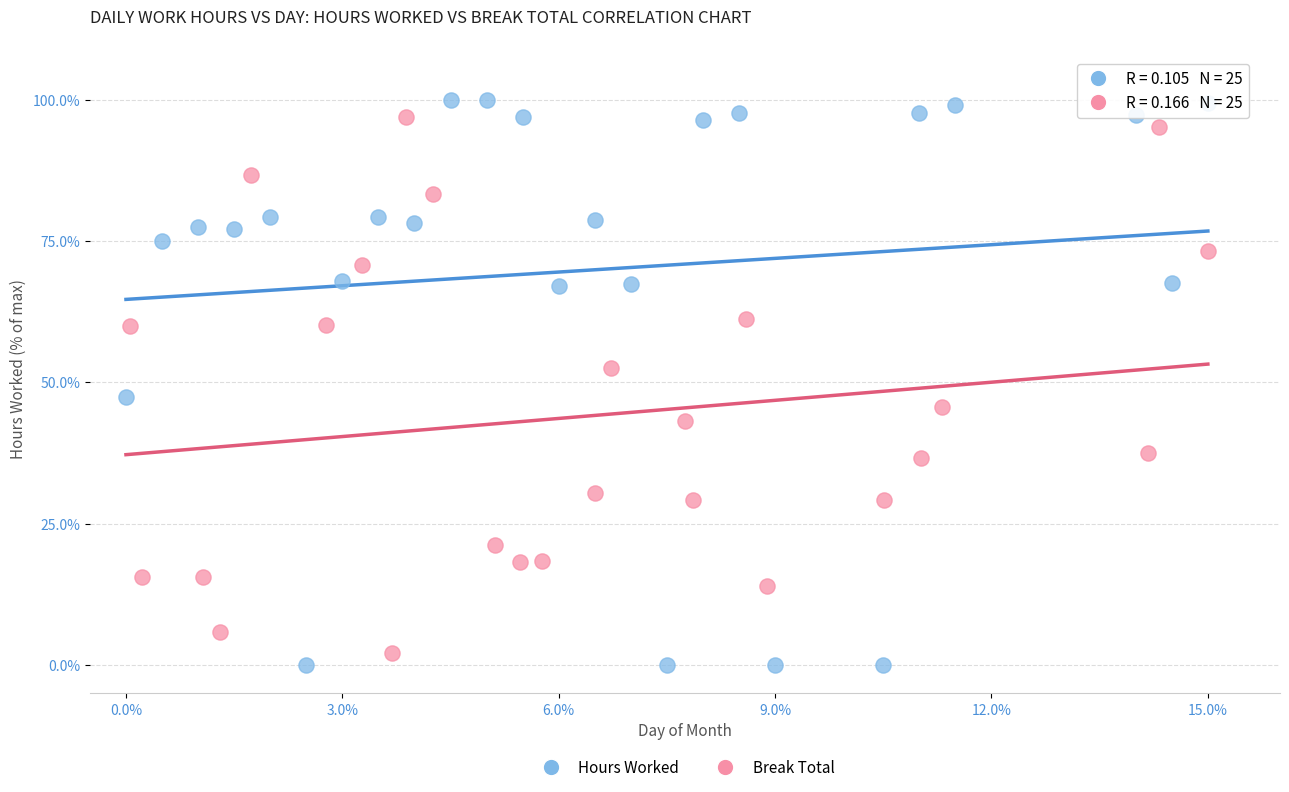

Which series has the widest spread of Y values?

Hours Worked